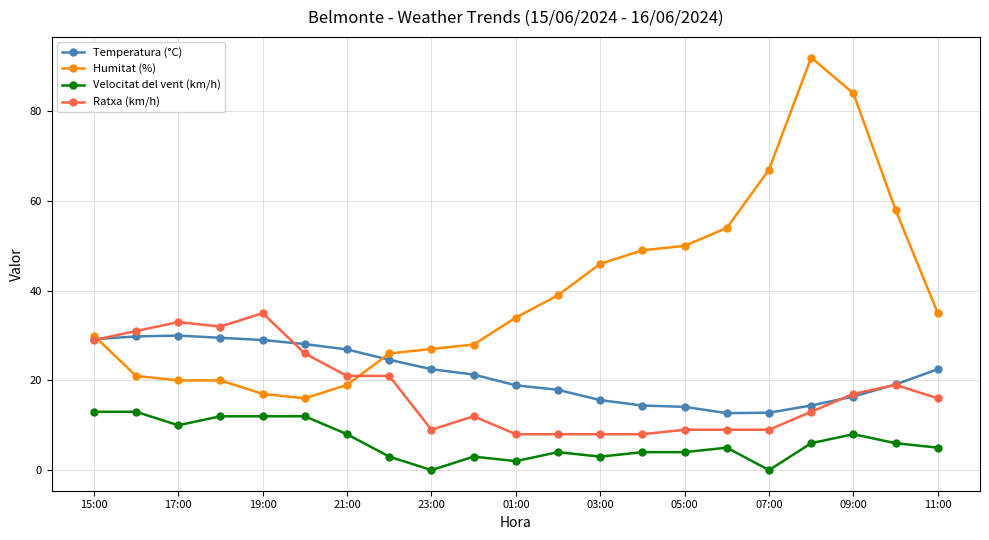

Which series has the widest spread of values?

Humitat (%)